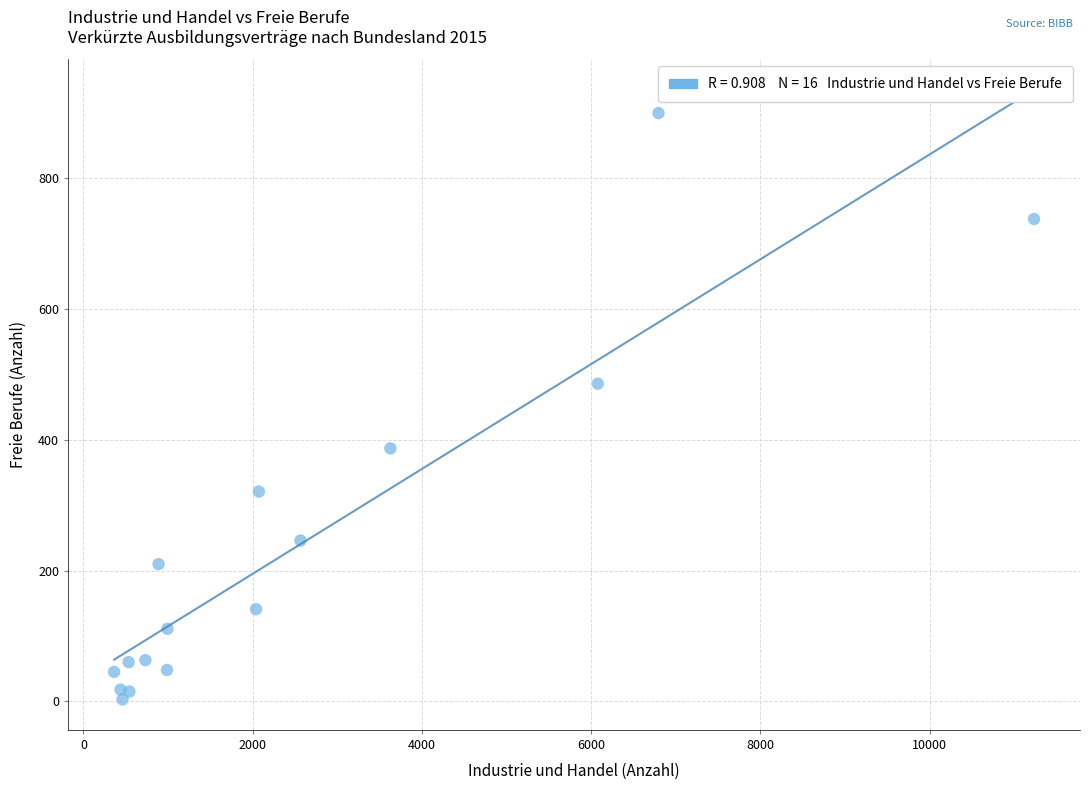

What Y value in the scatter plot is closest to 451?

486